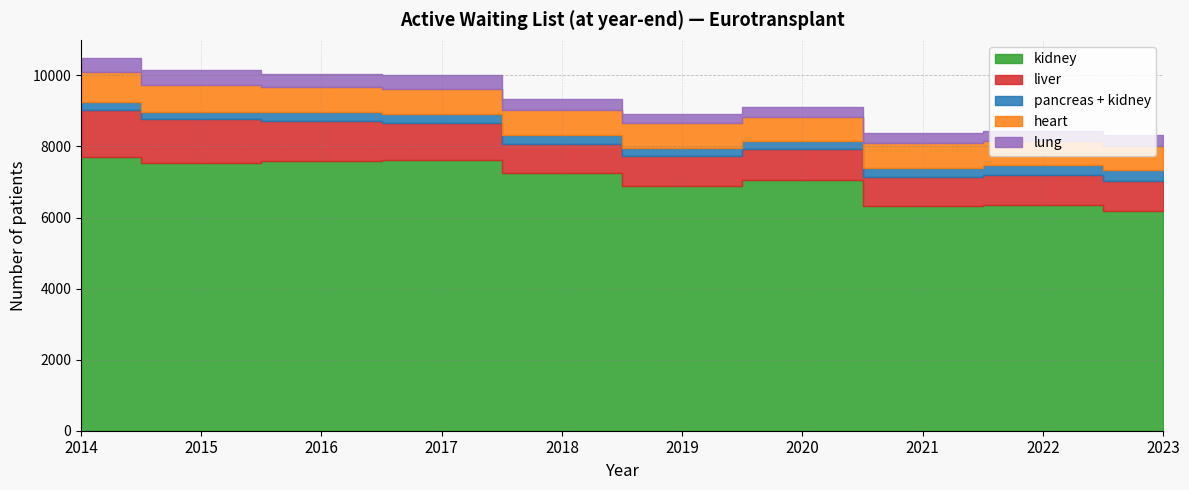

True or false: heart has more than 0 interior local peaks.

True